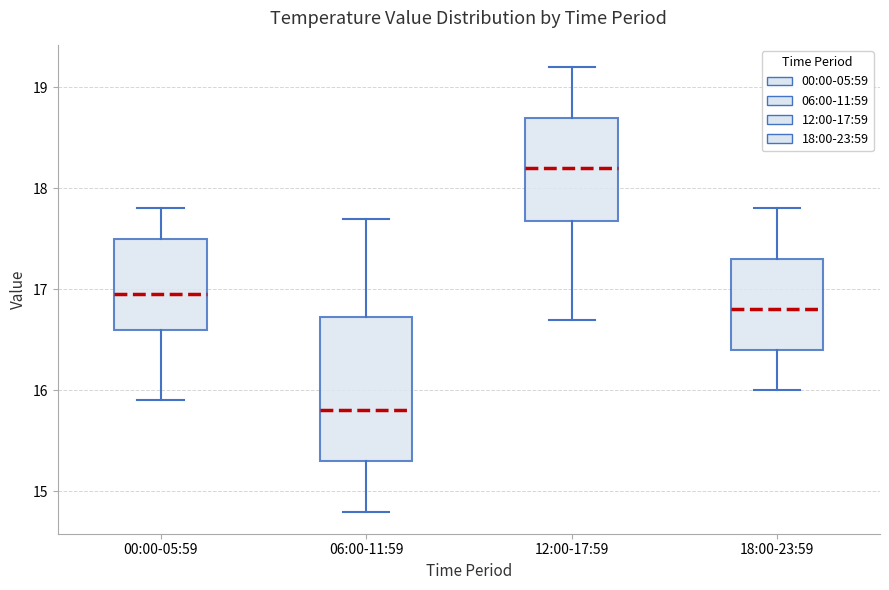

Where does the lower whisker of the box for 18:00-23:59 end on the y-axis? The values are not printed on the chart, so give them approximately, as read against the axis.

16.0